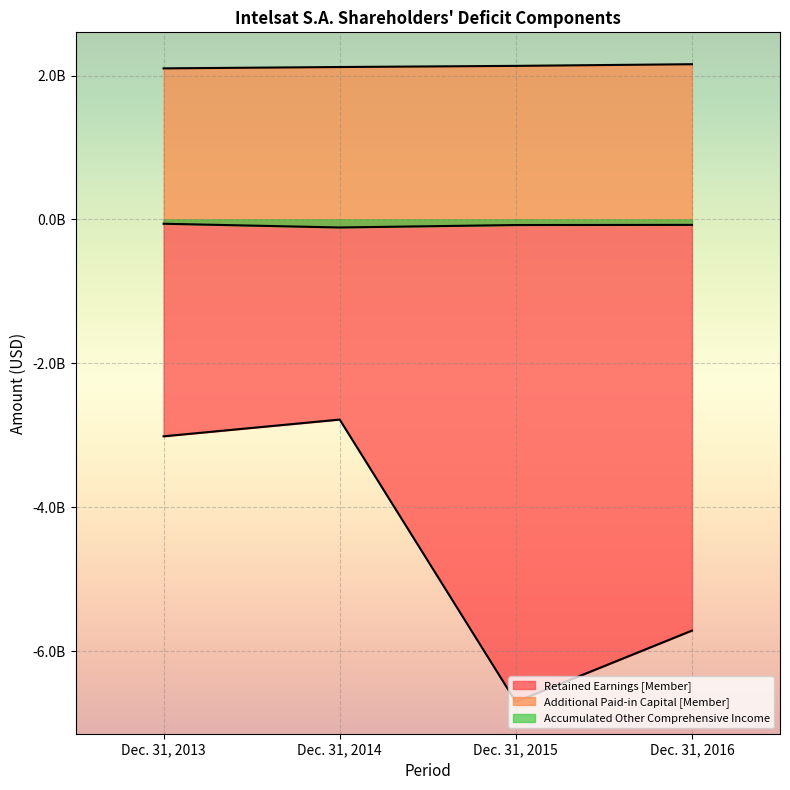

Is the value of Retained Earnings [Member] at Dec. 31, 2014 greater than the value of Additional Paid-in Capital [Member] at Dec. 31, 2016?

No